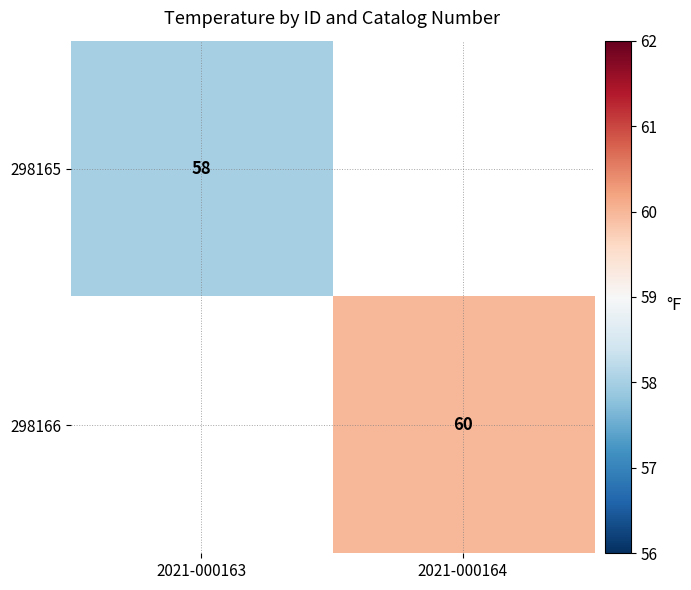

Is the value of 298166 at 2021-000164 greater than the value of 298165 at 2021-000163?

Yes